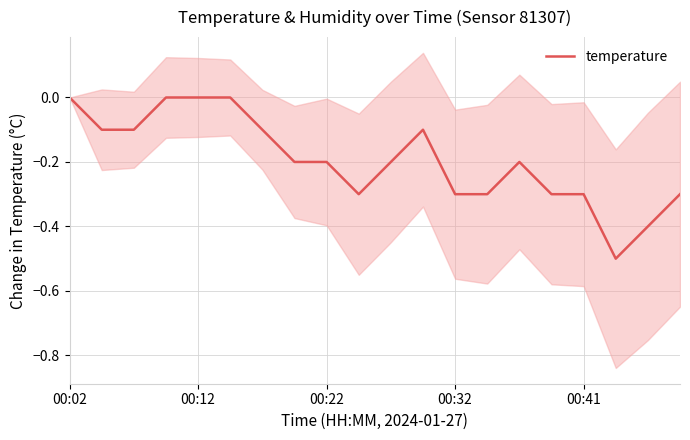

Between 14 and 00:02, which is larger?

00:02